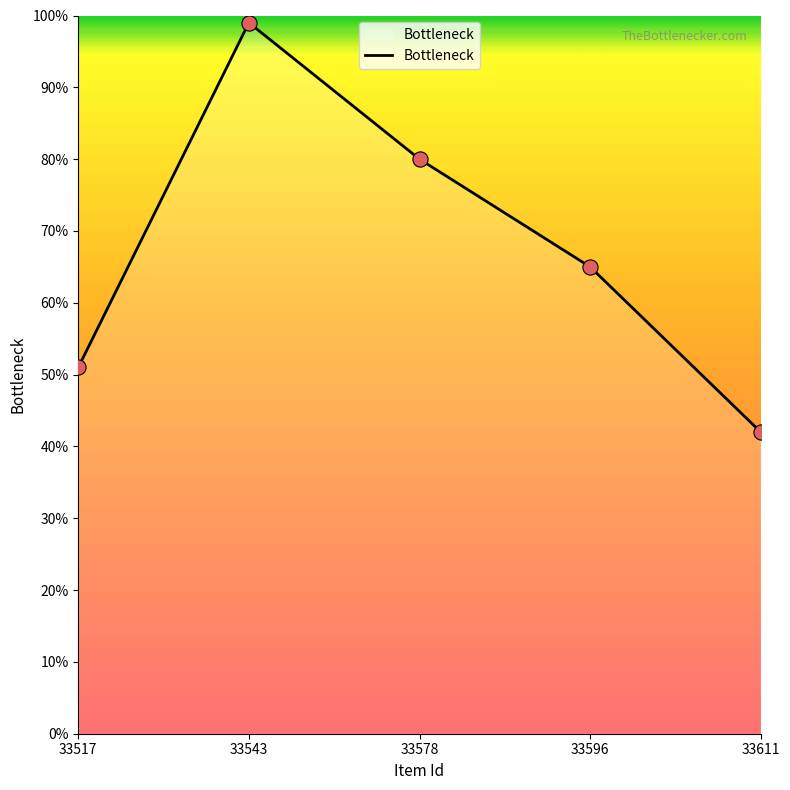

What is the change in value from 33578 to 33611?

-38